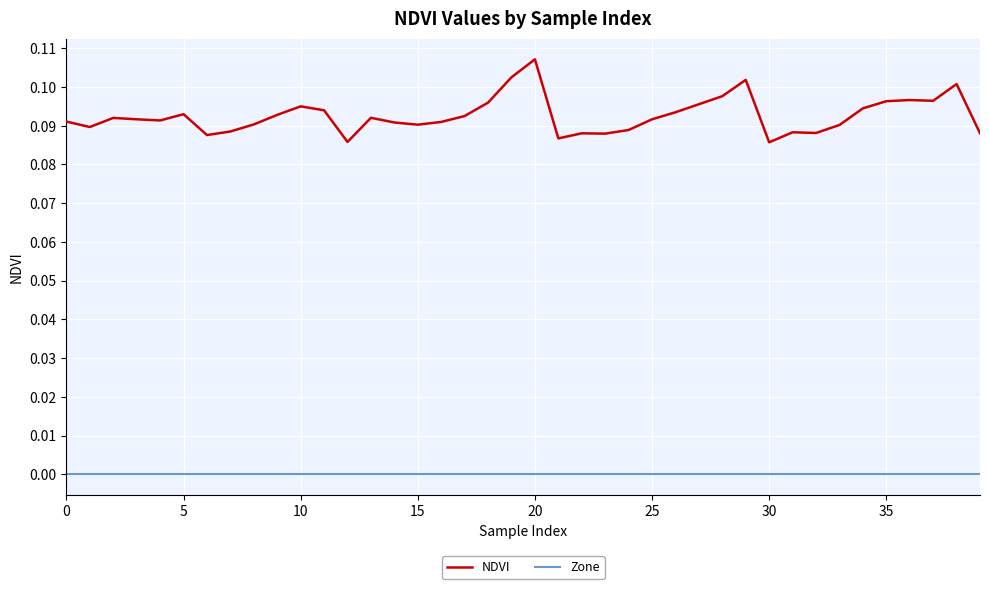

True or false: Zone and NDVI cross at least once.

False